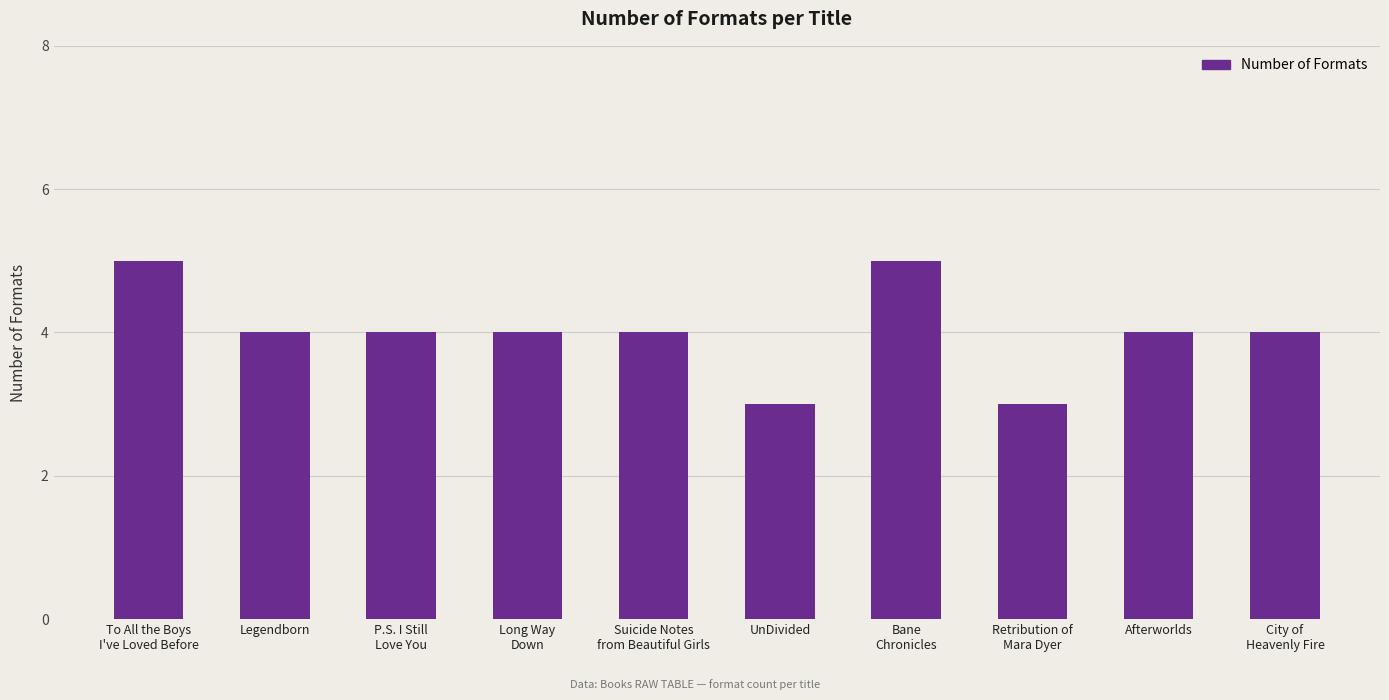

Reading left to right, transcribe all the data shown in this chart.

To All the Boys
I've Loved Before=5	Legendborn=4	P.S. I Still
Love You=4	Long Way
Down=4	Suicide Notes
from Beautiful Girls=4	UnDivided=3	Bane
Chronicles=5	Retribution of
Mara Dyer=3	Afterworlds=4	City of
Heavenly Fire=4